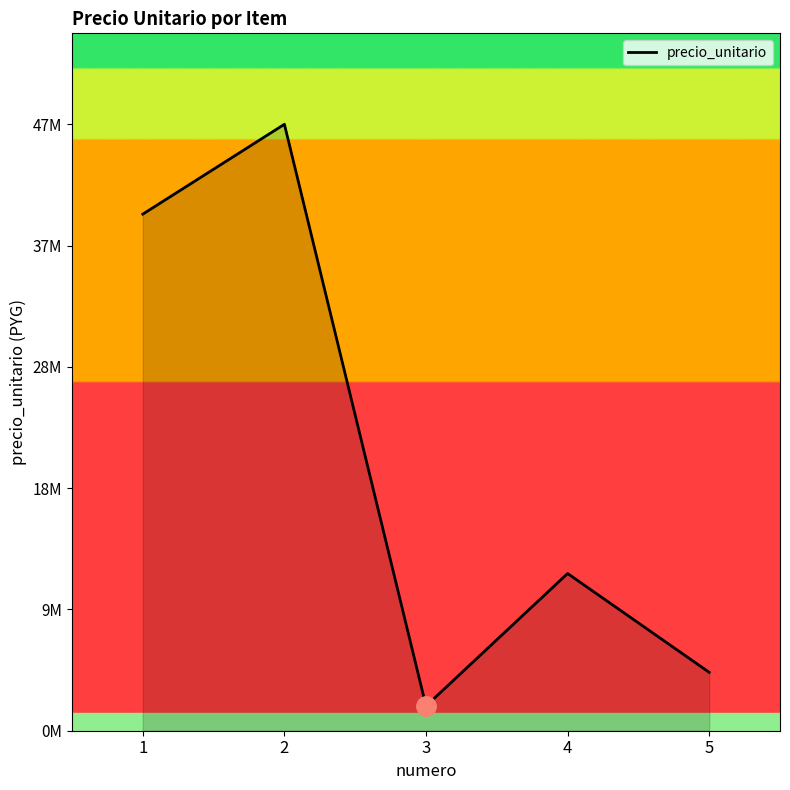

What is the change in value from 2 to 3?

-45325000